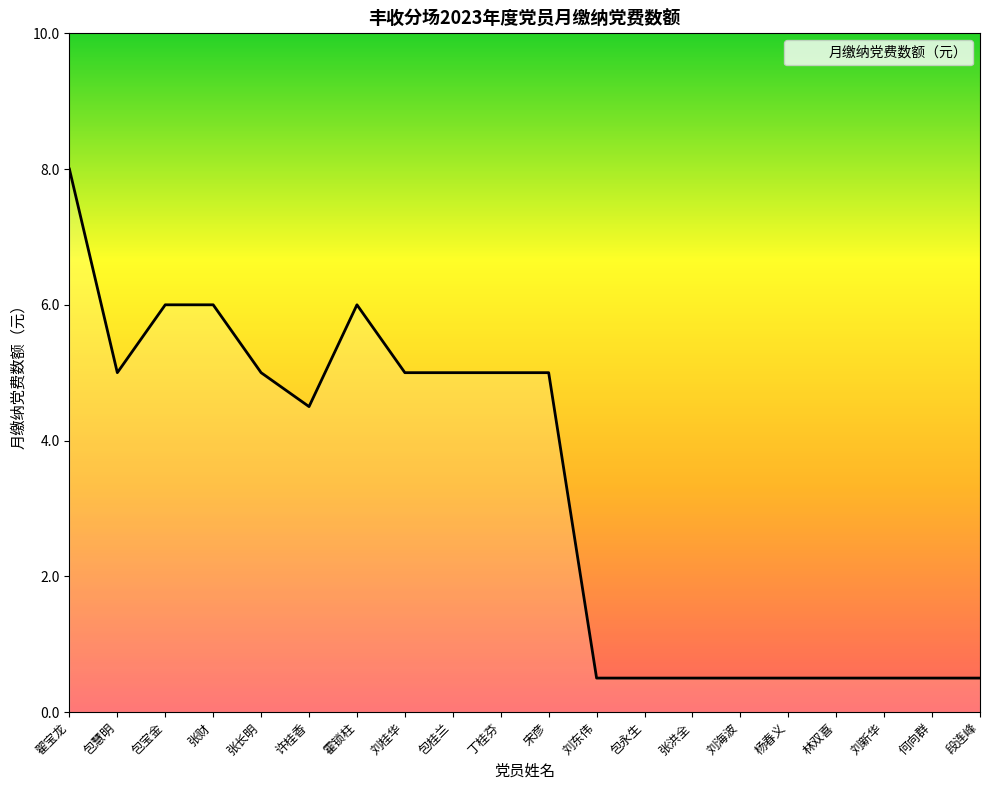

True or false: the data shows 0.8 at 杨春义.

False